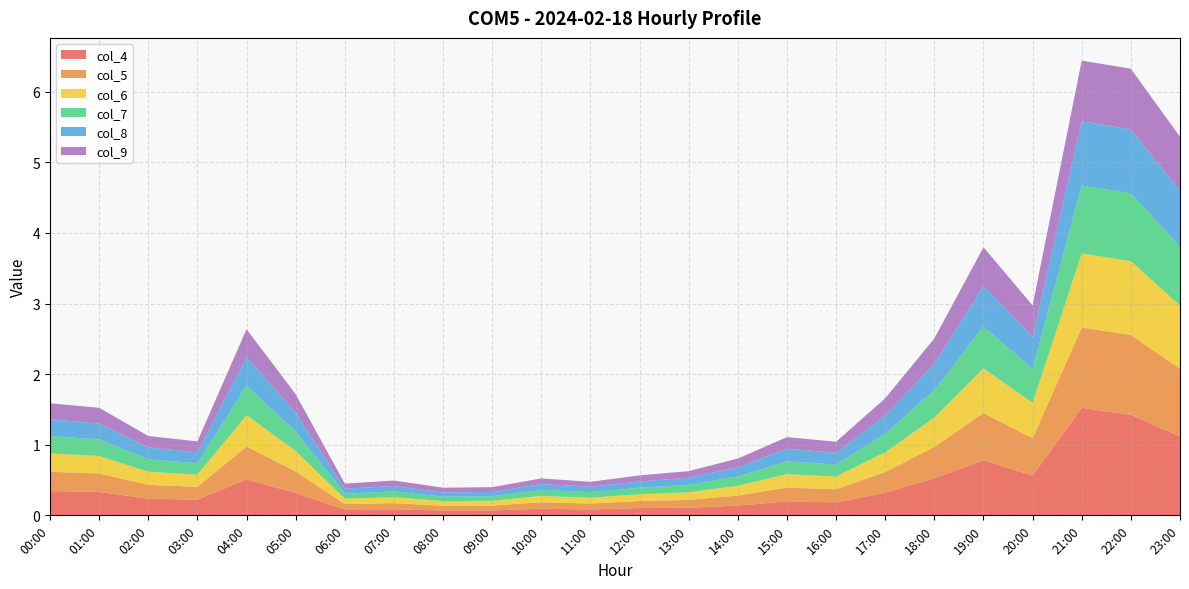

Reading left to right, what are all the values shown in this chart?

col_4: 0.3	0.3	0.2	0.2	0.5	0.3	0.1	0.1	0.1	0.1	0.1	0.1	0.1	0.1	0.1	0.2	0.2	0.3	0.5	0.8	0.6	1.5	1.4	1.1
col_5: 0.3	0.3	0.2	0.2	0.5	0.3	0.1	0.1	0.1	0.1	0.1	0.1	0.1	0.1	0.1	0.2	0.2	0.3	0.4	0.7	0.5	1.1	1.1	1.0
col_6: 0.3	0.2	0.2	0.2	0.4	0.3	0.1	0.1	0.1	0.1	0.1	0.1	0.1	0.1	0.1	0.2	0.2	0.3	0.4	0.6	0.5	1.0	1.0	0.9
col_7: 0.2	0.2	0.2	0.2	0.4	0.3	0.1	0.1	0.1	0.1	0.1	0.1	0.1	0.1	0.1	0.2	0.2	0.3	0.4	0.6	0.5	1.0	1.0	0.8
col_8: 0.2	0.2	0.2	0.2	0.4	0.3	0.1	0.1	0.1	0.1	0.1	0.1	0.1	0.1	0.1	0.2	0.2	0.3	0.4	0.6	0.5	0.9	0.9	0.8
col_9: 0.2	0.2	0.2	0.2	0.4	0.3	0.1	0.1	0.1	0.1	0.1	0.1	0.1	0.1	0.1	0.2	0.2	0.2	0.4	0.5	0.4	0.9	0.9	0.8